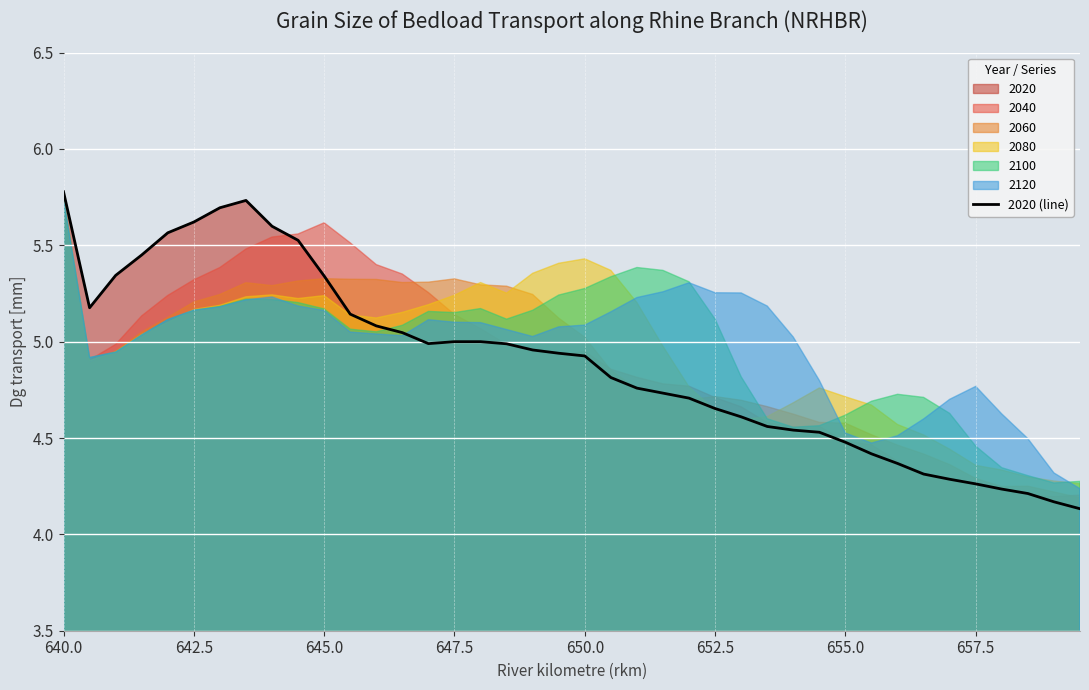

Is it true that 2020 (line) equals 2.9 at 640.0?

False